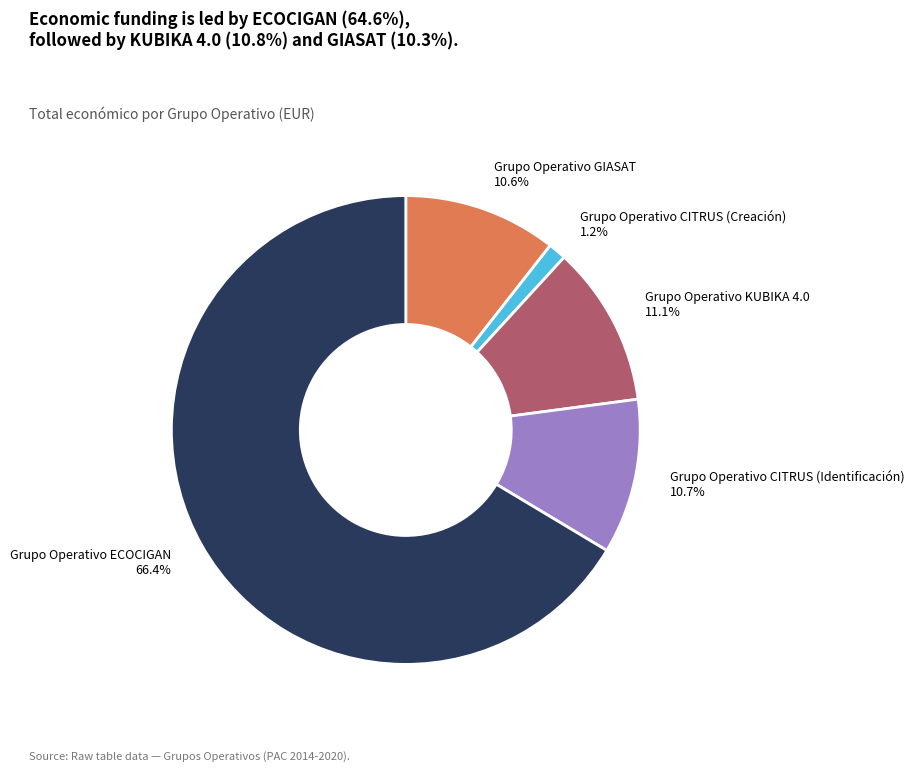

Is there a majority slice in this chart?

Yes